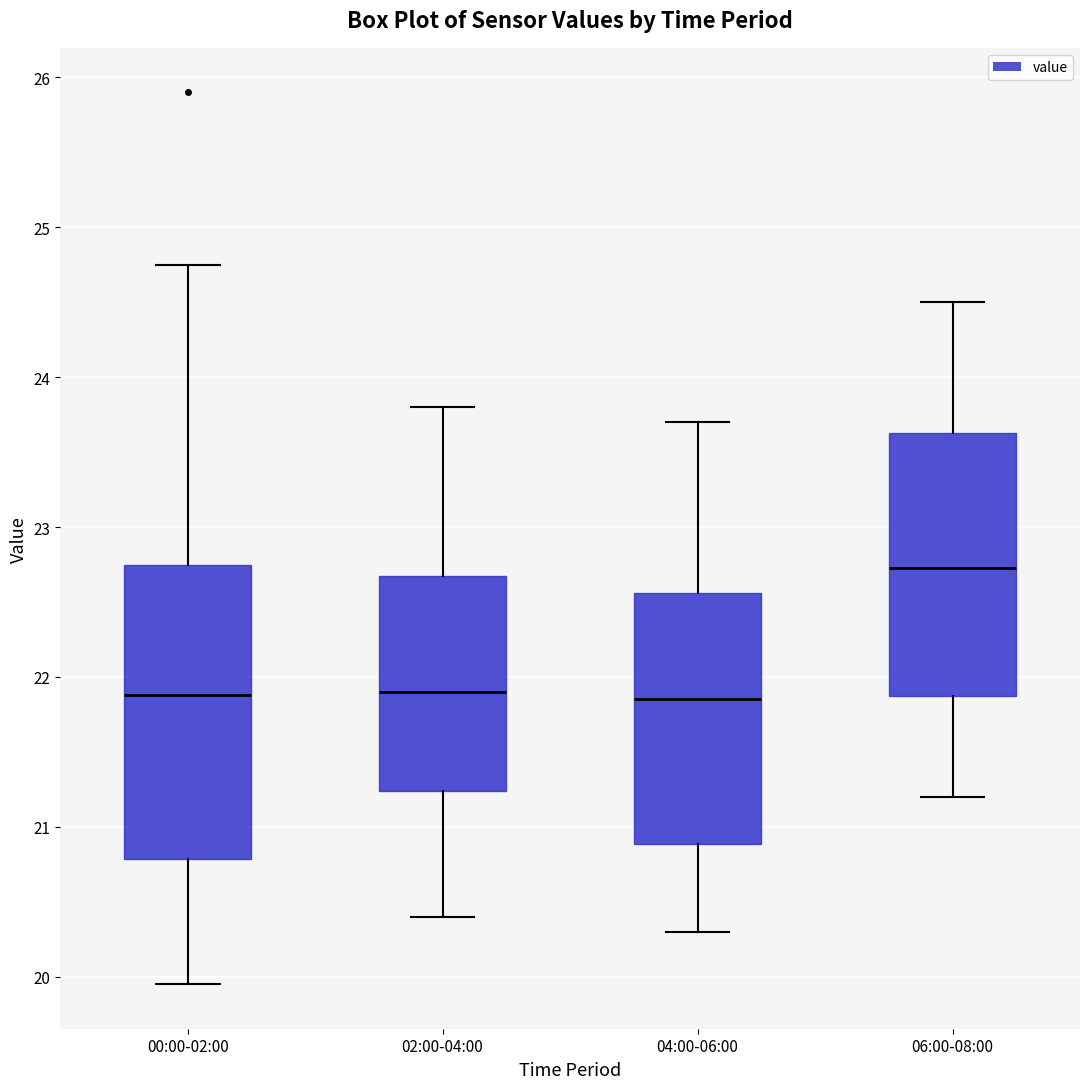

Reading left to right, read every box against the y-axis: the position of its median line, the range the box covers, and the ends of its whiskers. The values are not printed on the chart, so give them approximately, as read against the axis.

00:00-02:00: median 21.9, box 20.8 to 22.7, whiskers 20.0 to 24.8
02:00-04:00: median 21.9, box 21.2 to 22.7, whiskers 20.4 to 23.8
04:00-06:00: median 21.9, box 20.9 to 22.6, whiskers 20.3 to 23.7
06:00-08:00: median 22.7, box 21.9 to 23.6, whiskers 21.2 to 24.5